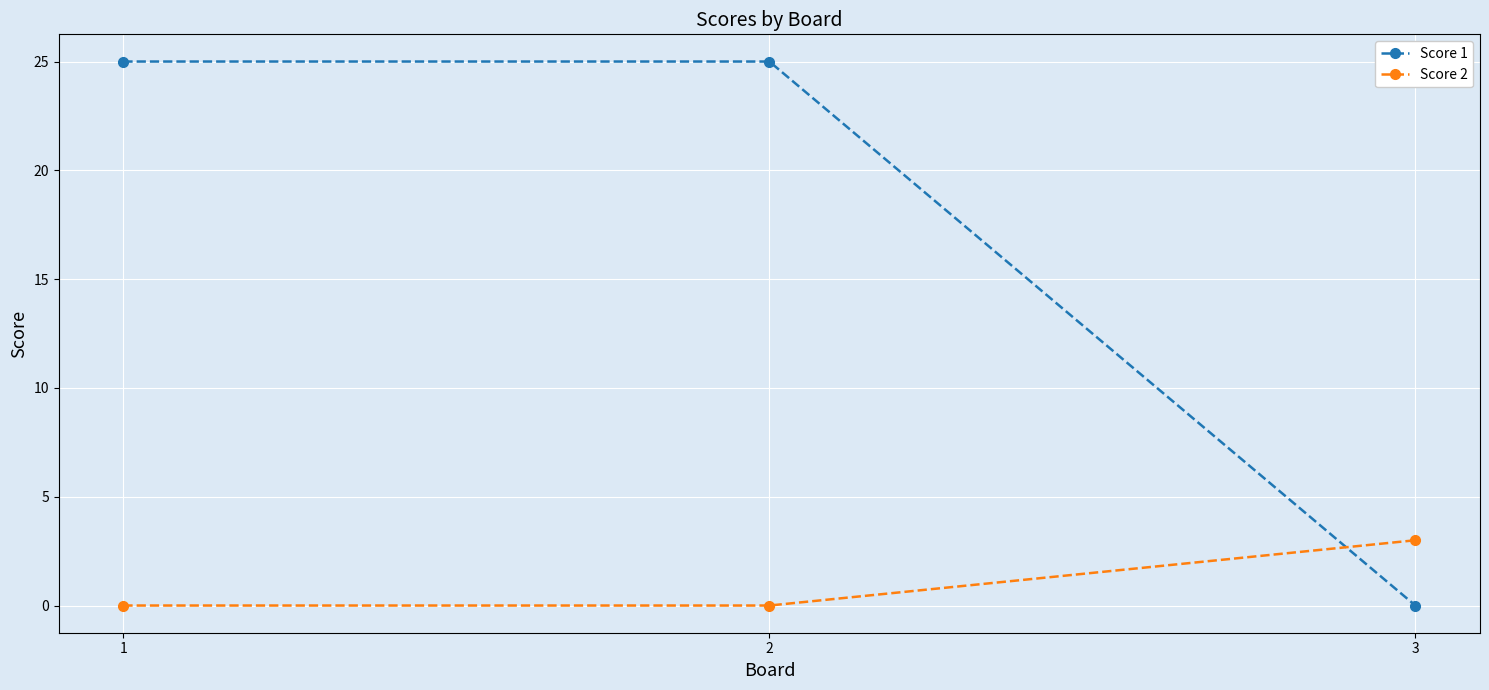

What is the greatest value displayed?

25